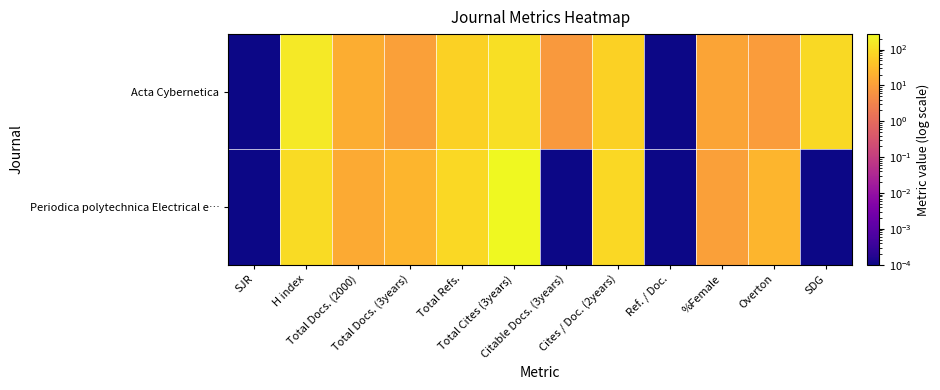

Rank the series at Citable Docs. (3years) from highest to lowest value.

Acta Cybernetica, Periodica polytechnica Electrical e…